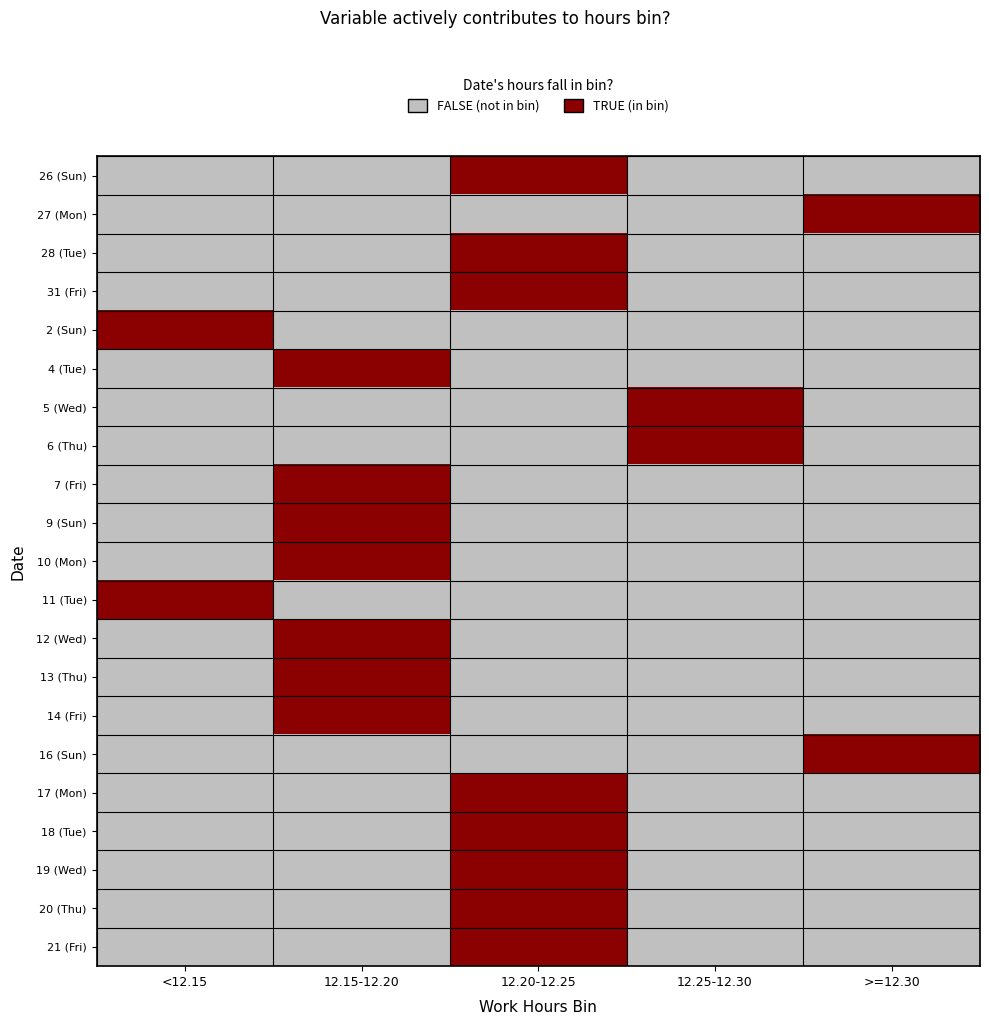

Between <12.15 and 12.25-12.30, which is larger?

<12.15